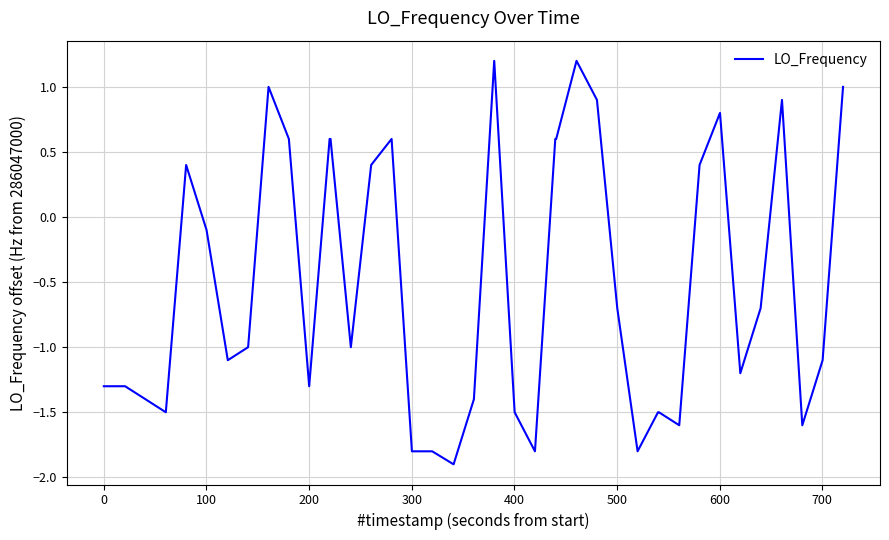

What is the difference between the maximum and minimum values?

3.1